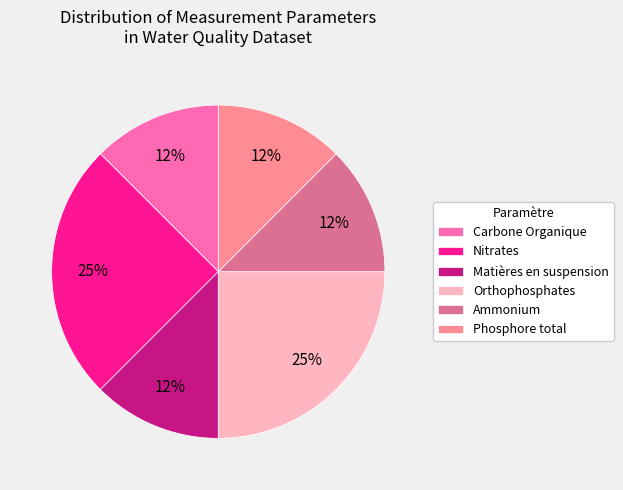

To the nearest percent, what is the average slice percentage?

17%